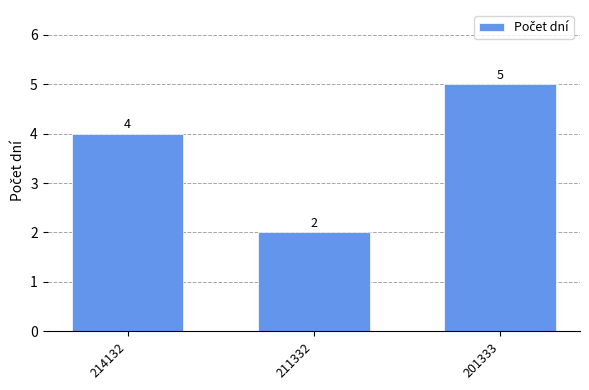

Approximately how many times larger is the value at 211332 compared to 201333?

0.4